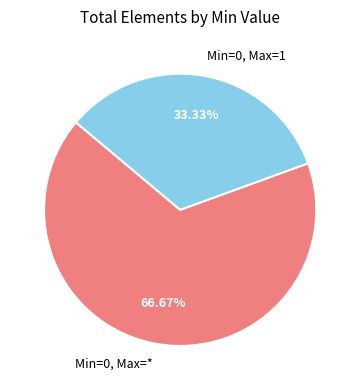

Do Min=0, Max=* and Min=0, Max=1 together represent more than half of the pie?

Yes